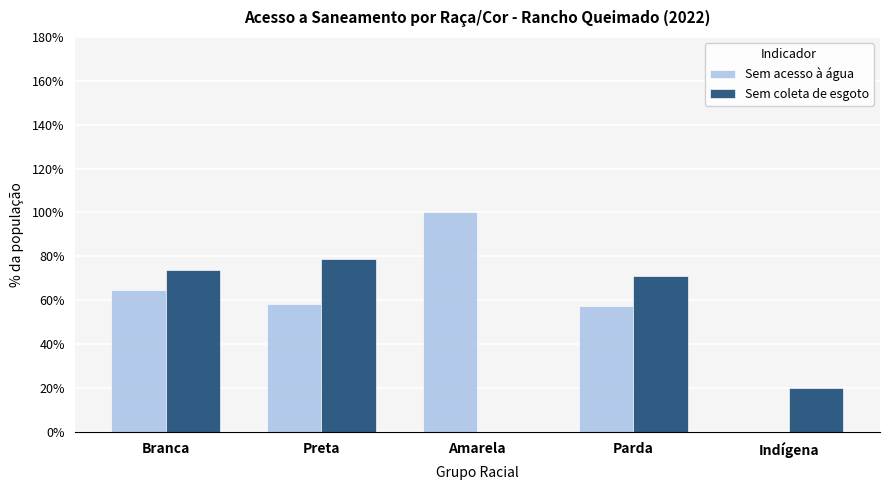

What is the difference between the Sem coleta de esgoto values at Amarela and Indígena?

0.2